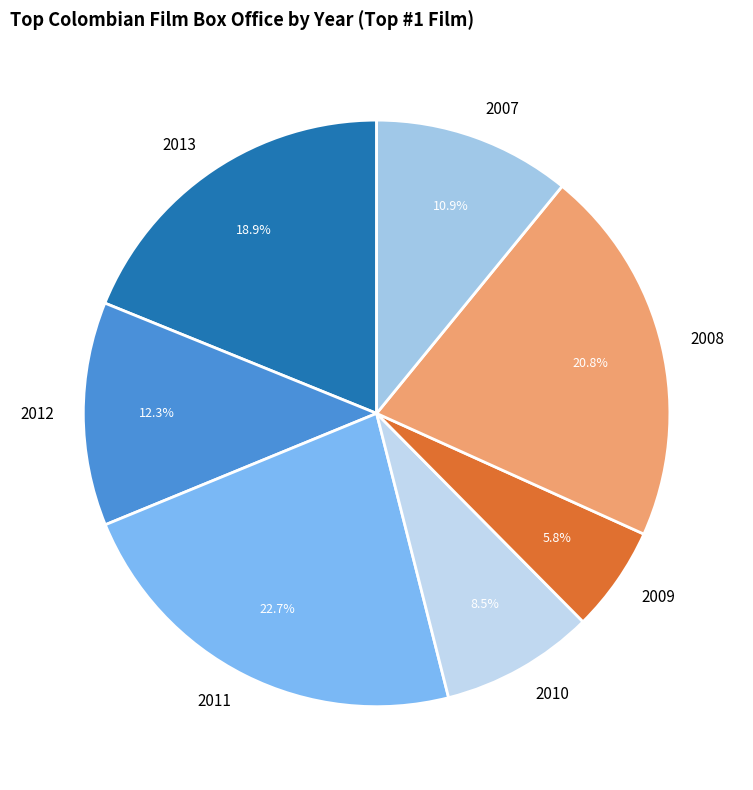

What percentage is the 2013 slice, to the nearest percent?

19%